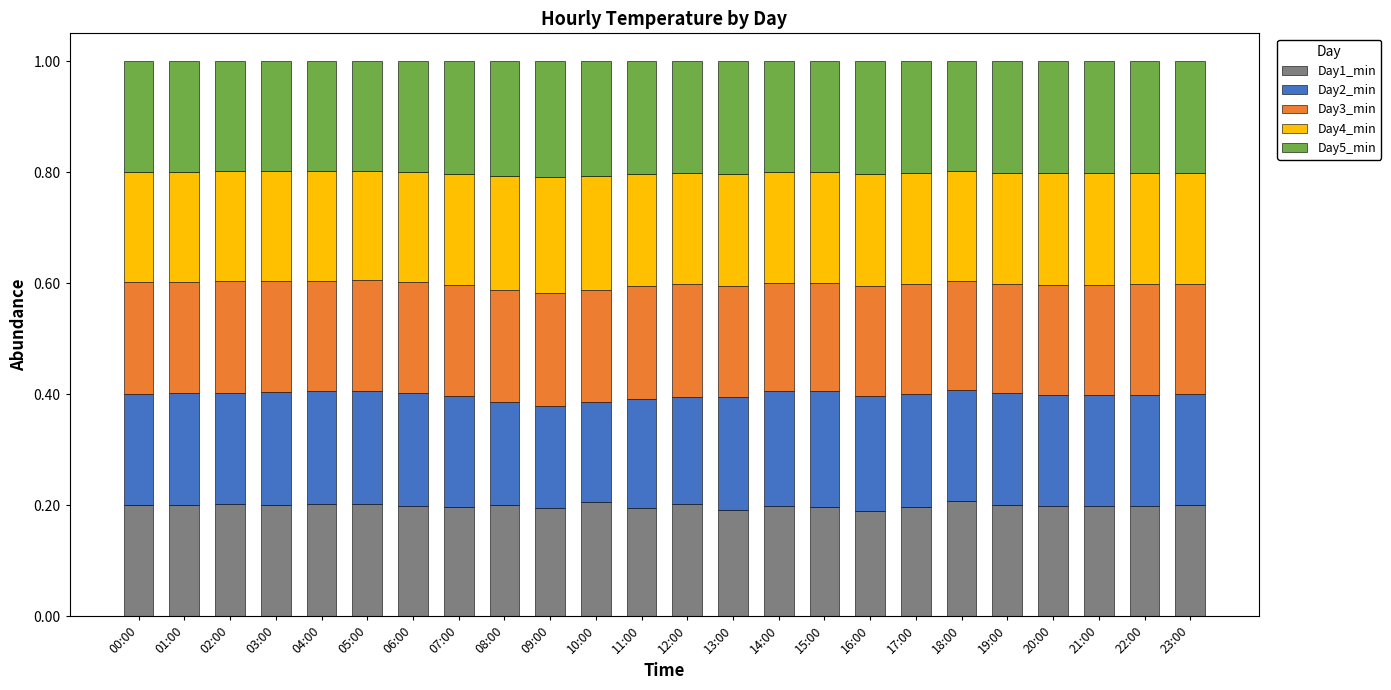

Count the Day1_min values in the range 0 to 1.

24